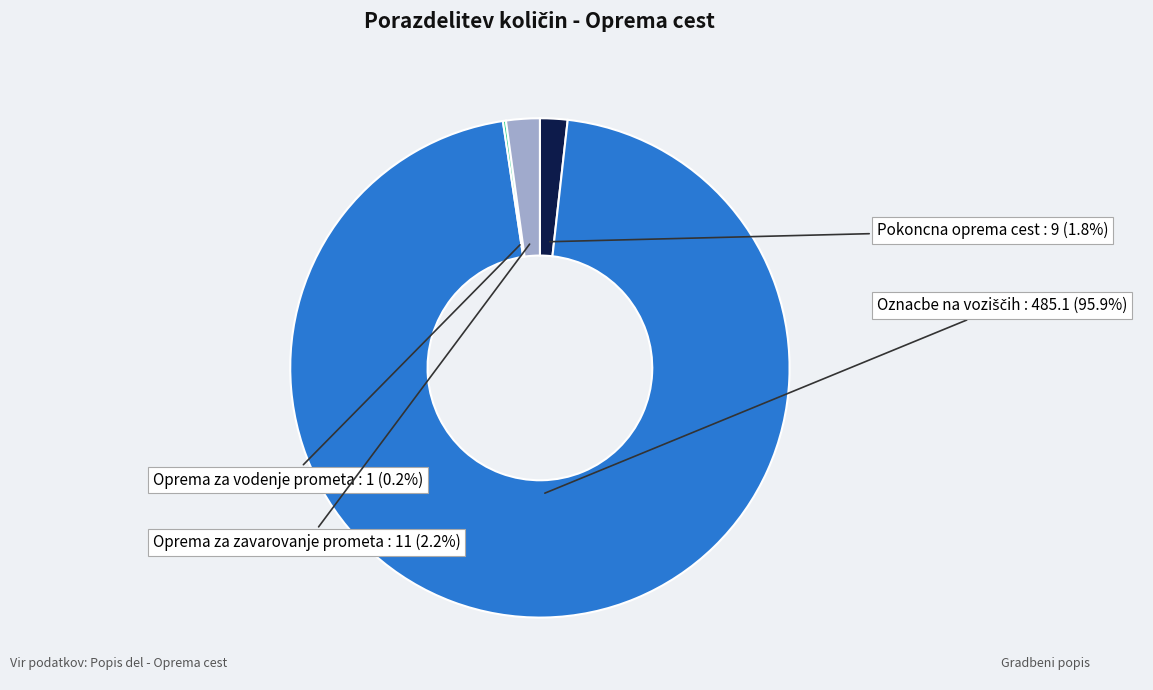

Is there a majority slice in this chart?

Yes